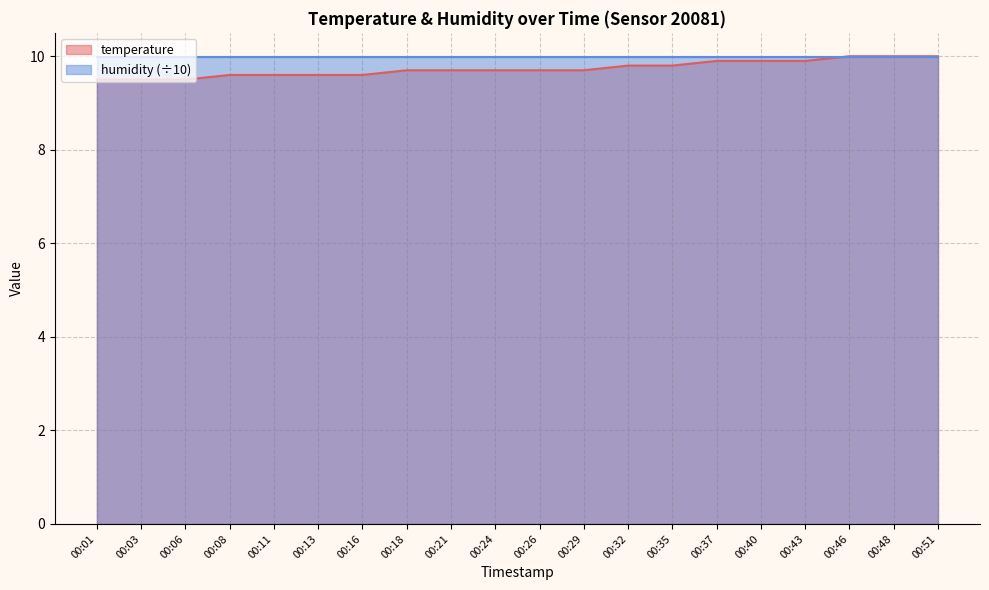

Approximately how many times larger is the value at 00:37 compared to 00:43?

1.0